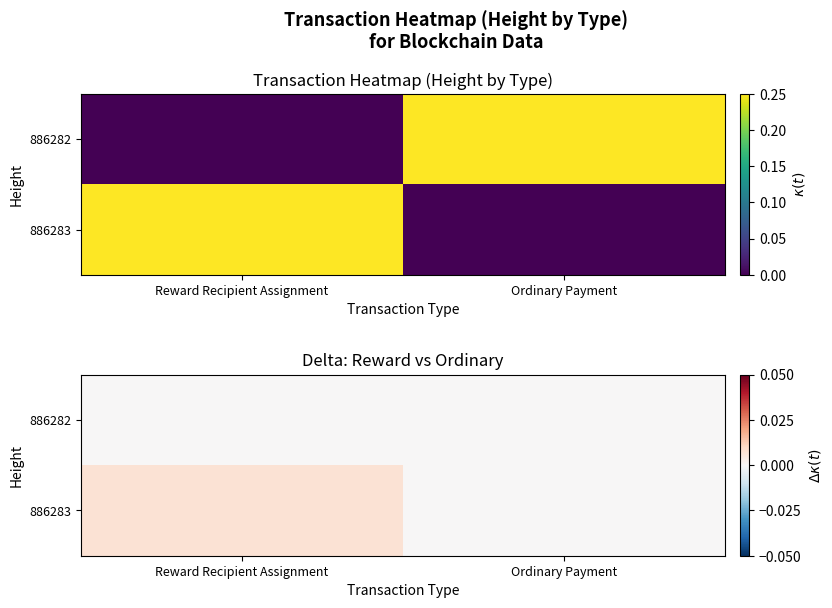

Which series has the widest spread of values?

886283